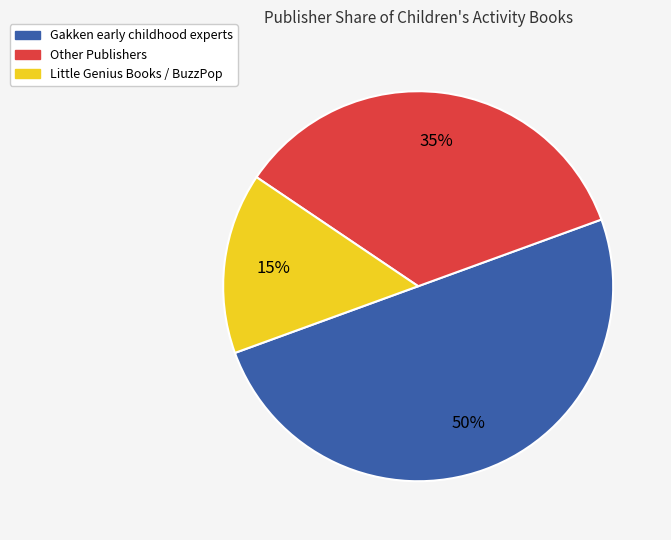

To the nearest percent, what portion does Other Publishers represent?

35%